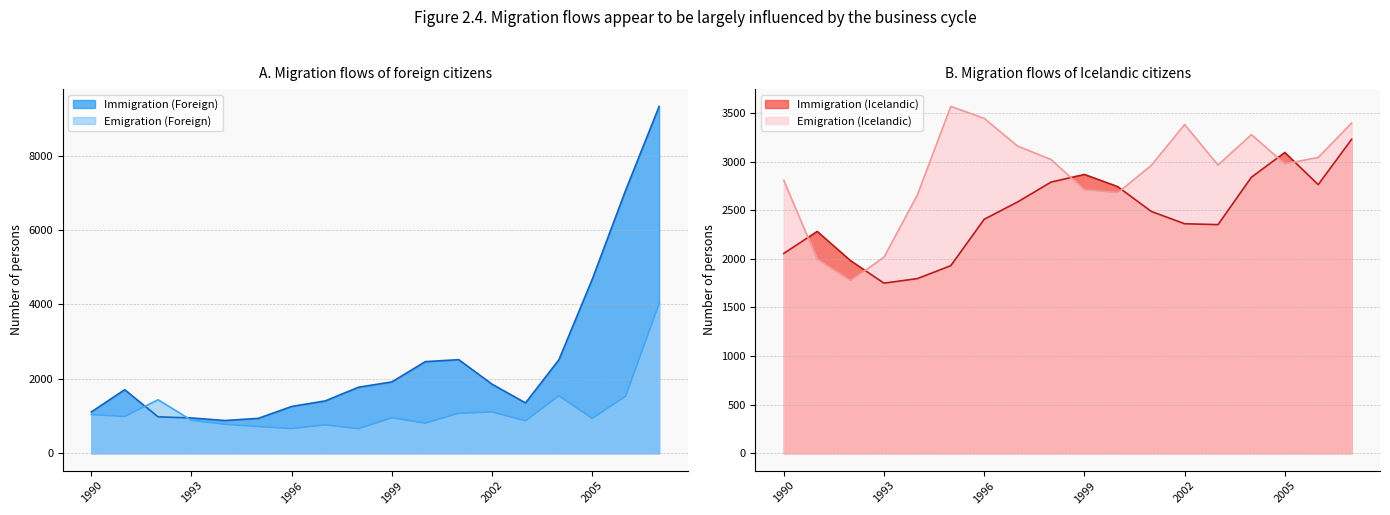

What is the value of the Emigration (Foreign) point at the 2nd from the left?

987